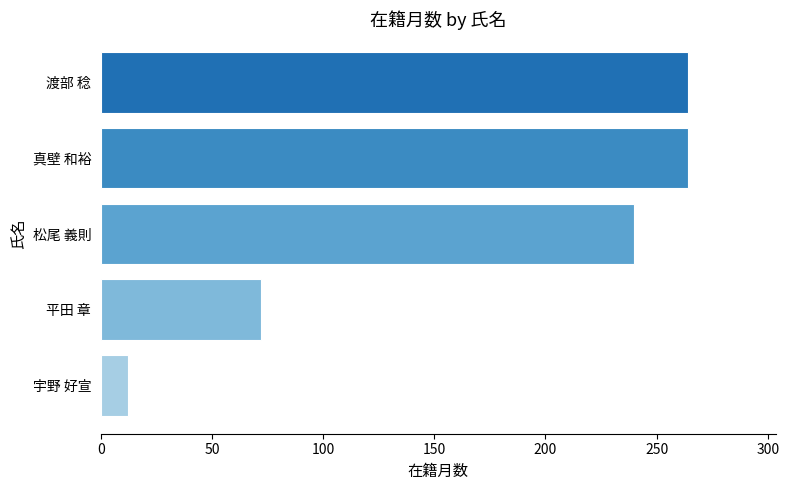

Reading top to bottom, list all the values displayed in this chart.

渡部 稔=264	真壁 和裕=264	松尾 義則=240	平田 章=72	宇野 好宣=12